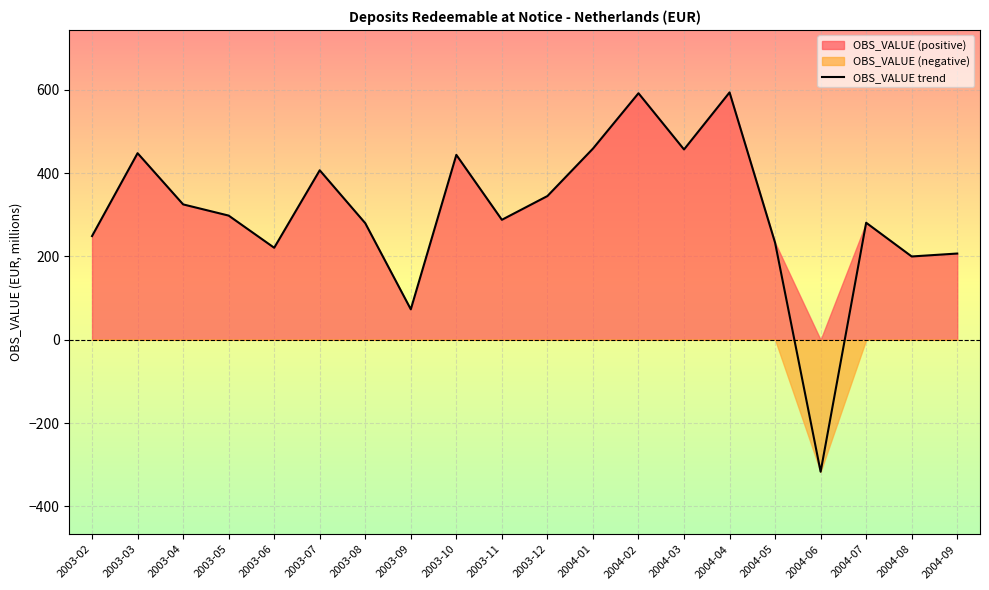

Count the number of categories in the chart.

20